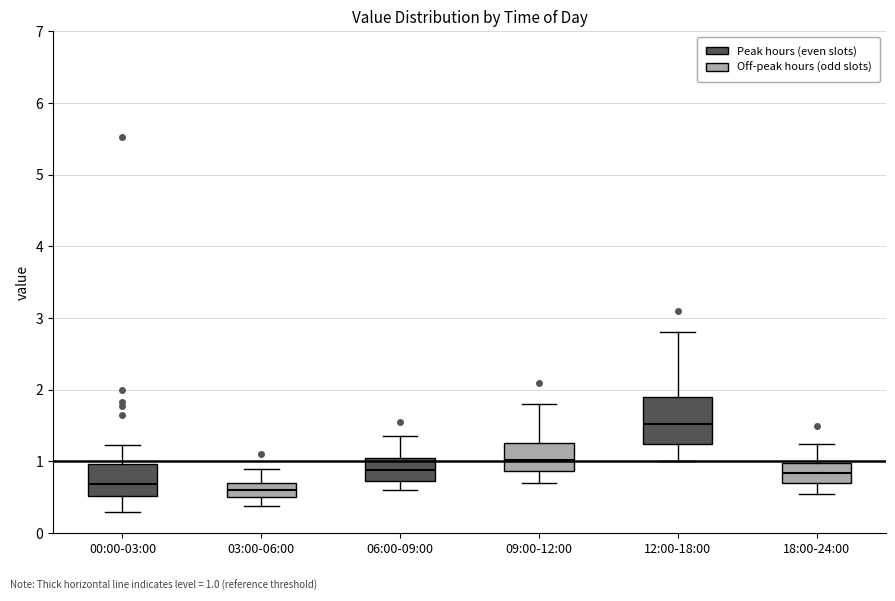

Reading left to right, read every box against the y-axis: the position of its median line, the range the box covers, and the ends of its whiskers. The values are not printed on the chart, so give them approximately, as read against the axis.

00:00-03:00: median 0.7, box 0.5 to 1.0, whiskers 0.3 to 1.2
03:00-06:00: median 0.6, box 0.5 to 0.7, whiskers 0.4 to 0.9
06:00-09:00: median 0.9, box 0.7 to 1.1, whiskers 0.6 to 1.4
09:00-12:00: median 1.0, box 0.9 to 1.3, whiskers 0.7 to 1.8
12:00-18:00: median 1.5, box 1.2 to 1.9, whiskers 1.0 to 2.8
18:00-24:00: median 0.8, box 0.7 to 1.0, whiskers 0.6 to 1.3